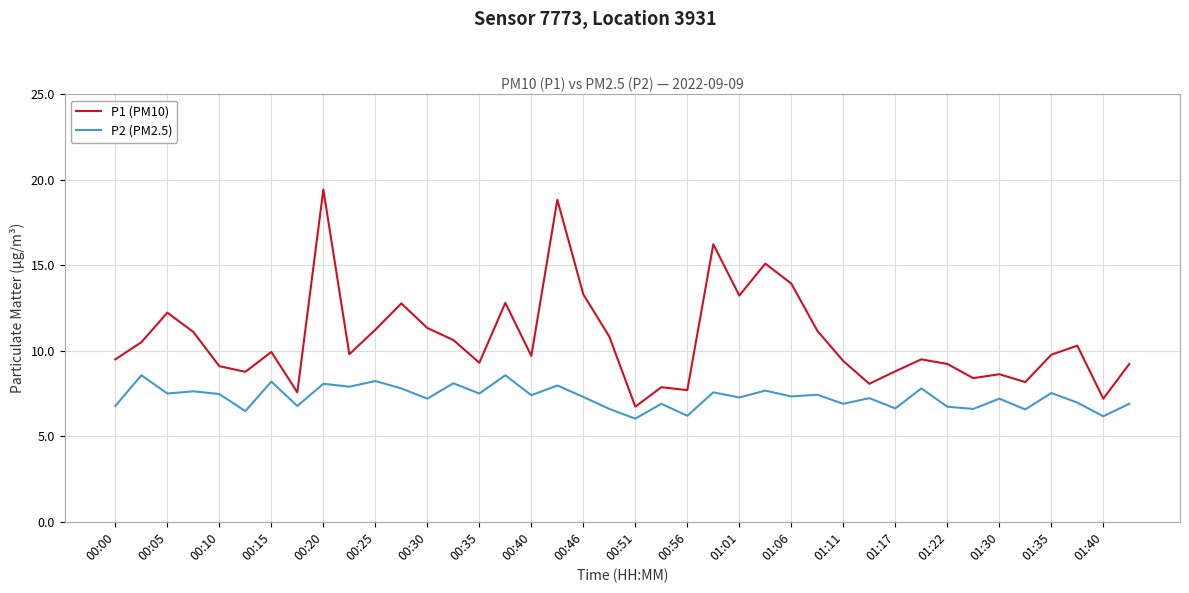

Which series has the largest range (max minus min)?

P1 (PM10)